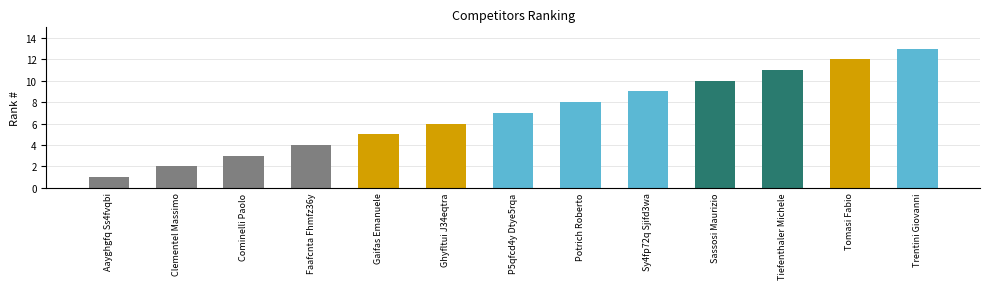

What is the sum of all values?

91